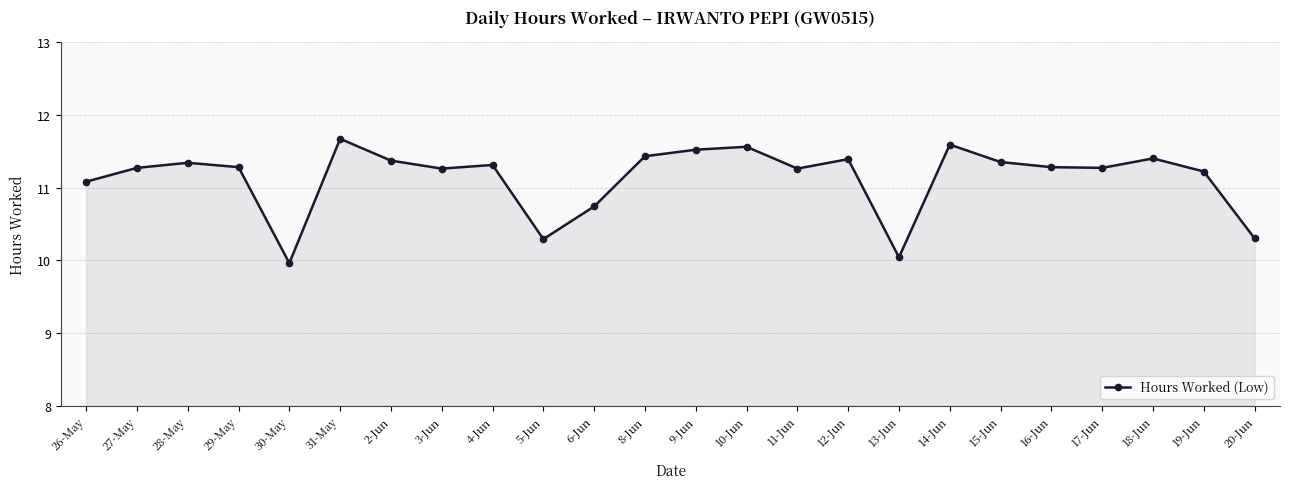

What is the label of the 10th point from the left?

5-Jun